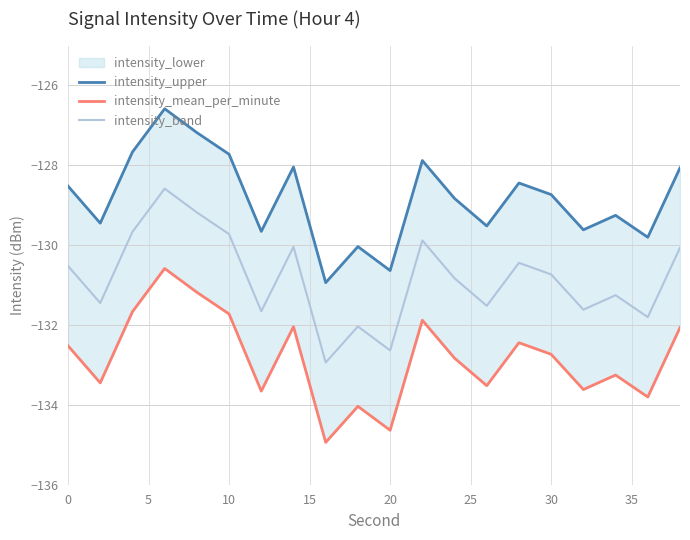

The value of intensity_band at 10 is -222.1. True or false?

False